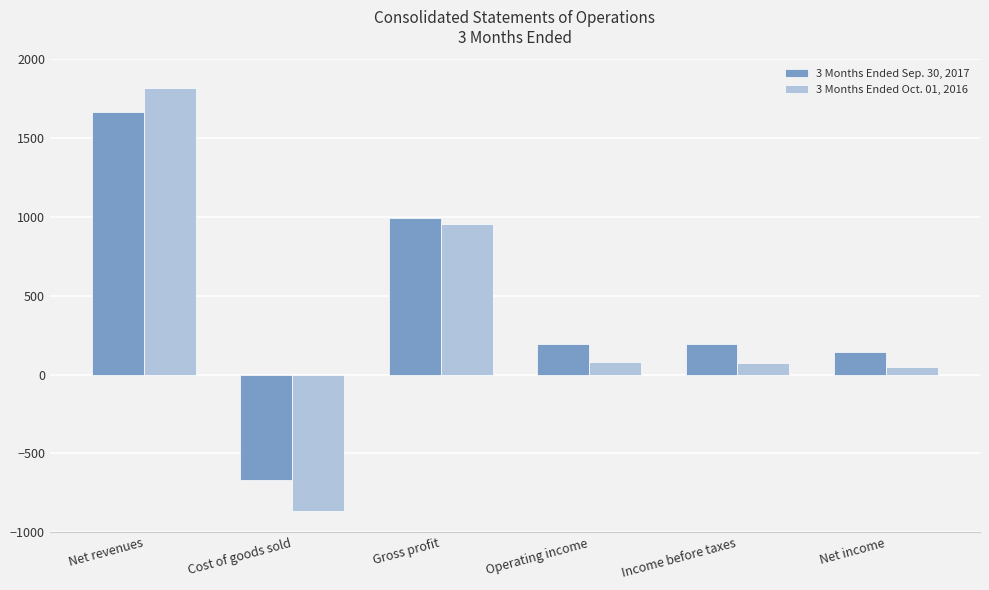

What is the total value across all series at Net revenues?

3484.8